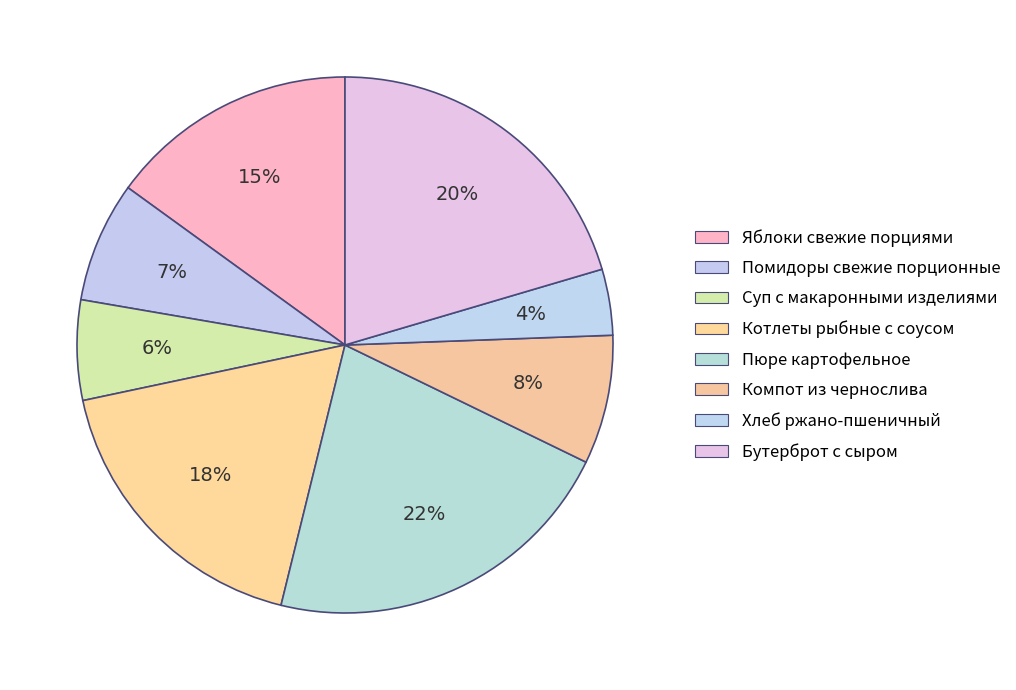

What percentage is NOT represented by Яблоки свежие порциями?

85.0%